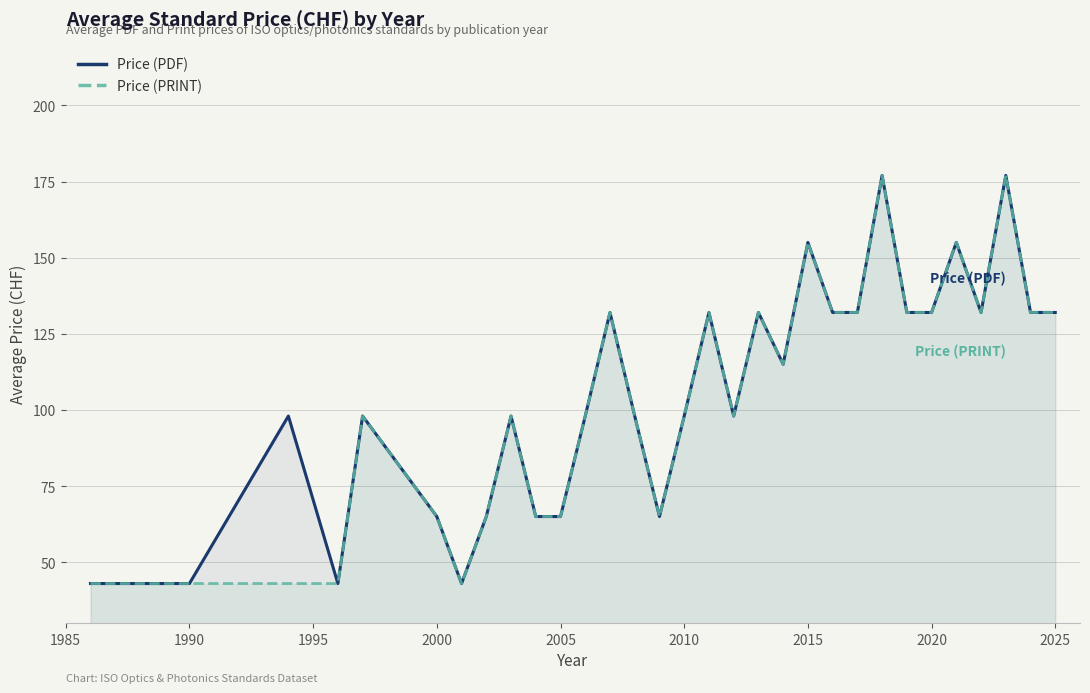

What is the maximum value for Price (PRINT)?

177